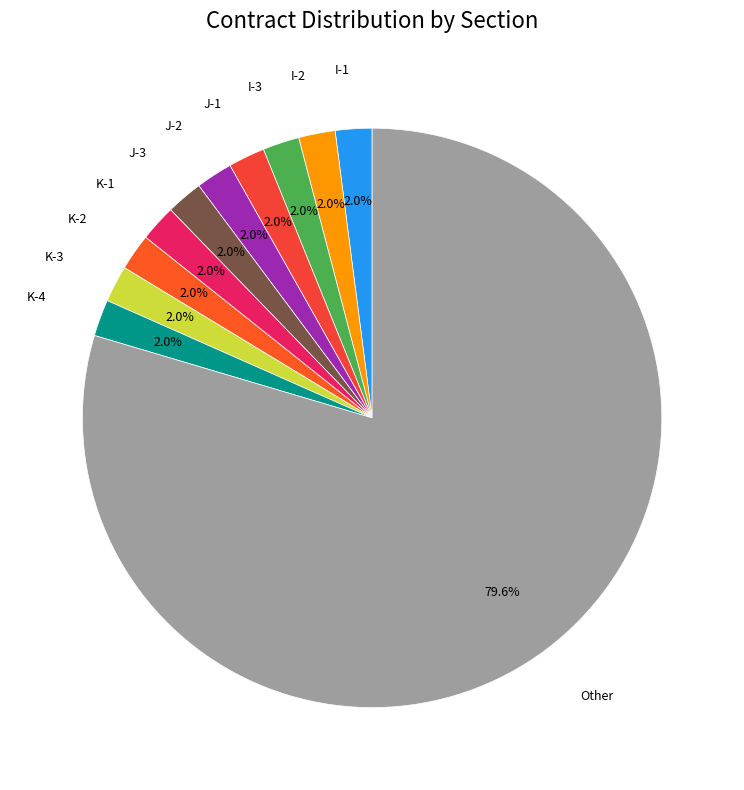

Which category accounts for the majority?

Other